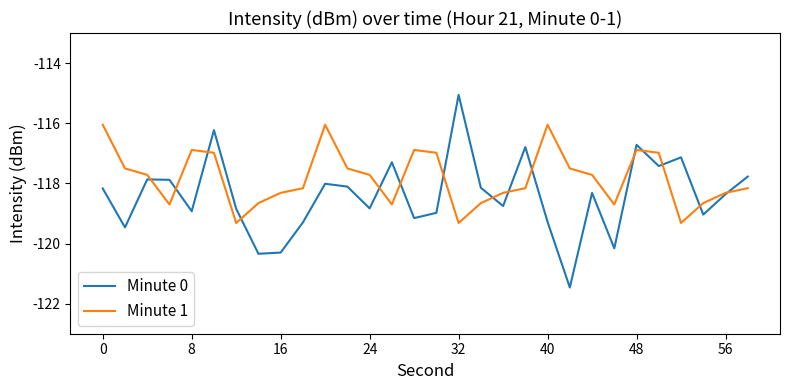

Which series has the widest spread of values?

Minute 0